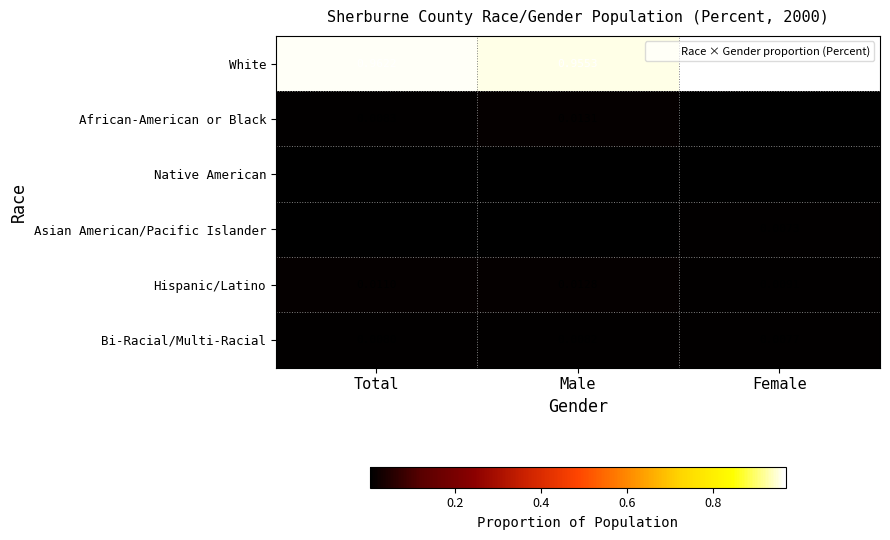

Rank the series at Male from highest to lowest value.

White, African-American or Black, Hispanic/Latino, Bi-Racial/Multi-Racial, Asian American/Pacific Islander, Native American